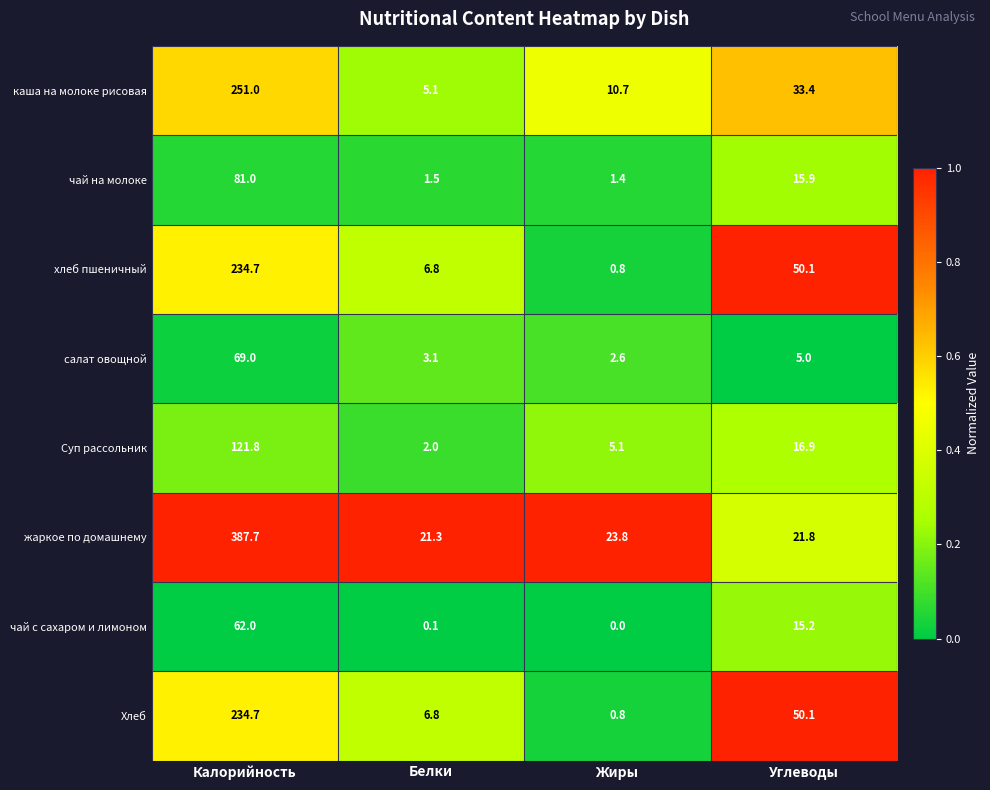

Where does the чай с сахаром и лимоном series first go above 15?

Калорийность